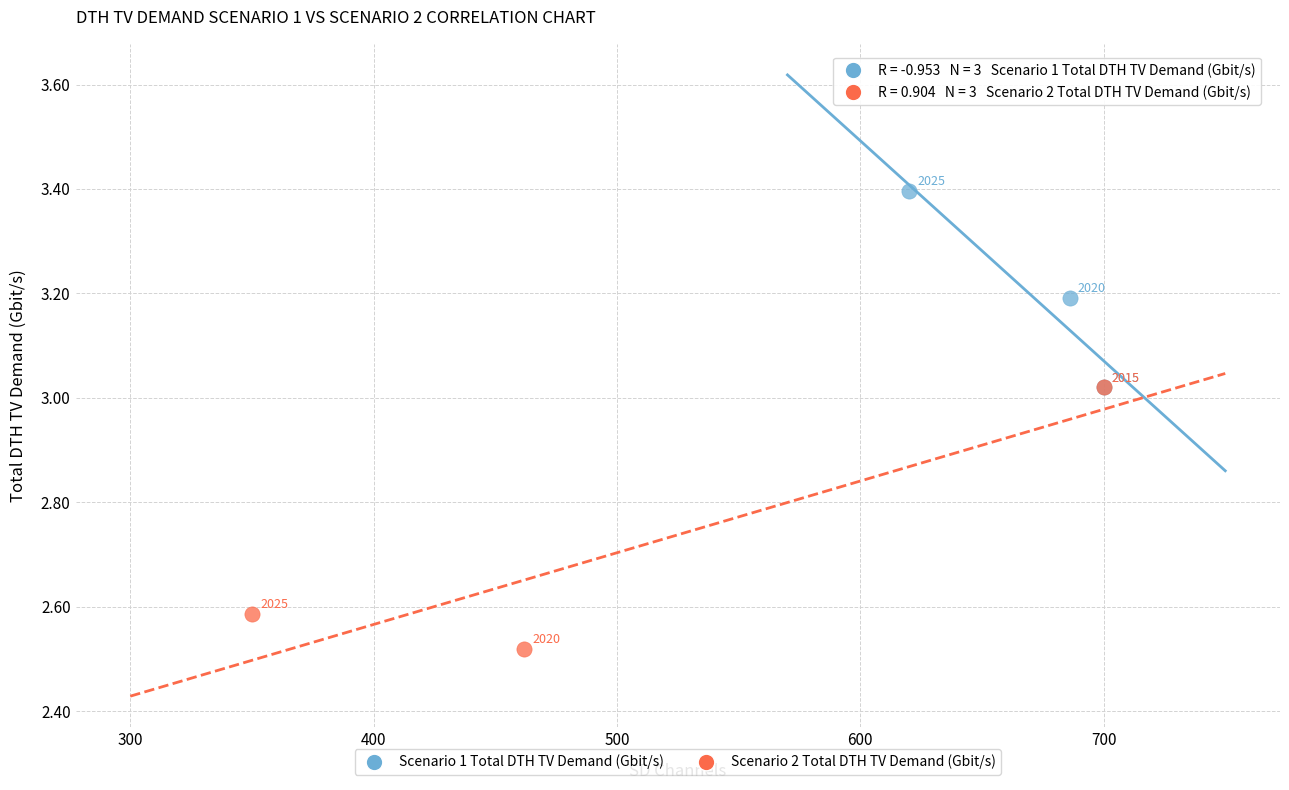

Which series reaches the maximum Y coordinate?

Scenario 1 Total DTH TV Demand (Gbit/s)